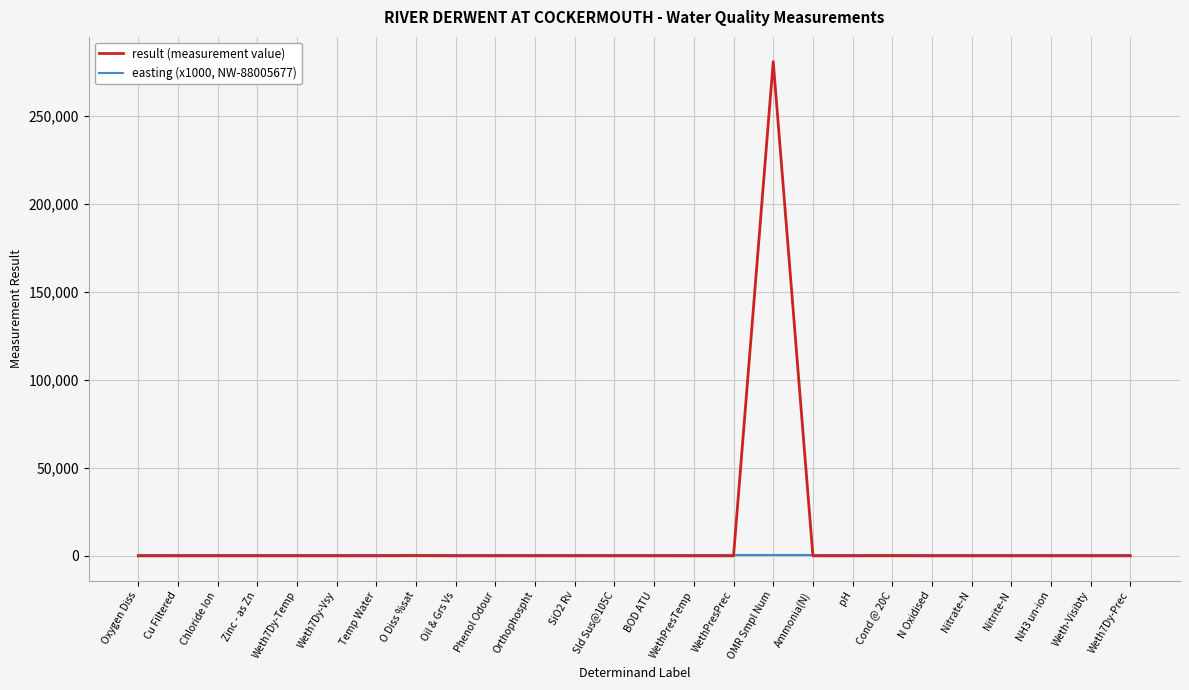

What is the greatest value displayed?

280977.0